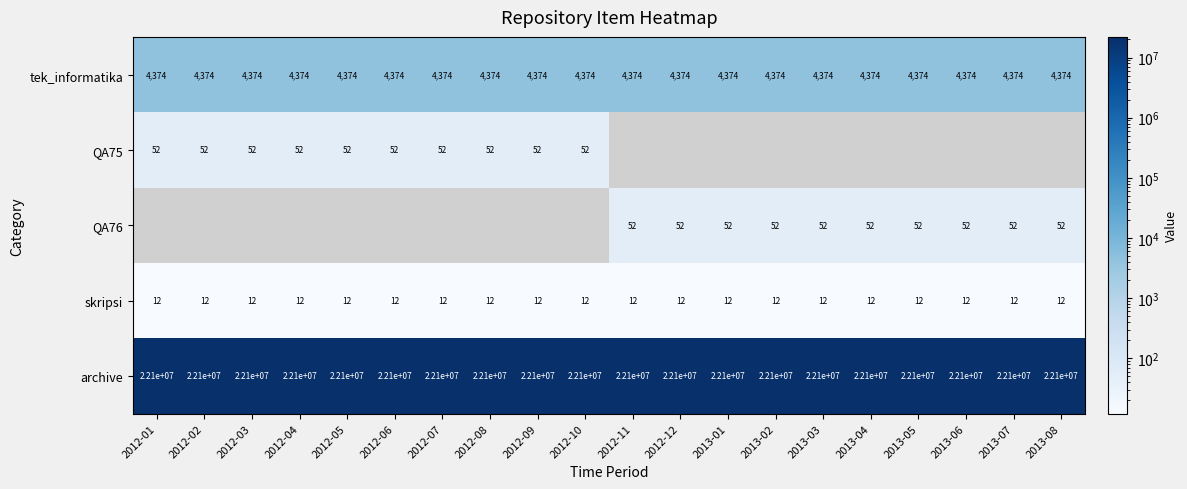

Which category has the lowest value across all series?

2012-11